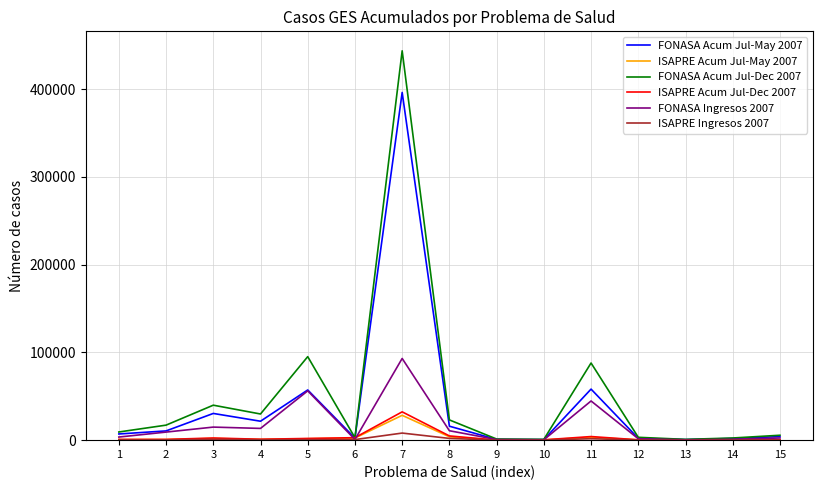

The value of FONASA Acum Jul-Dec 2007 at 4 is 46263. True or false?

False